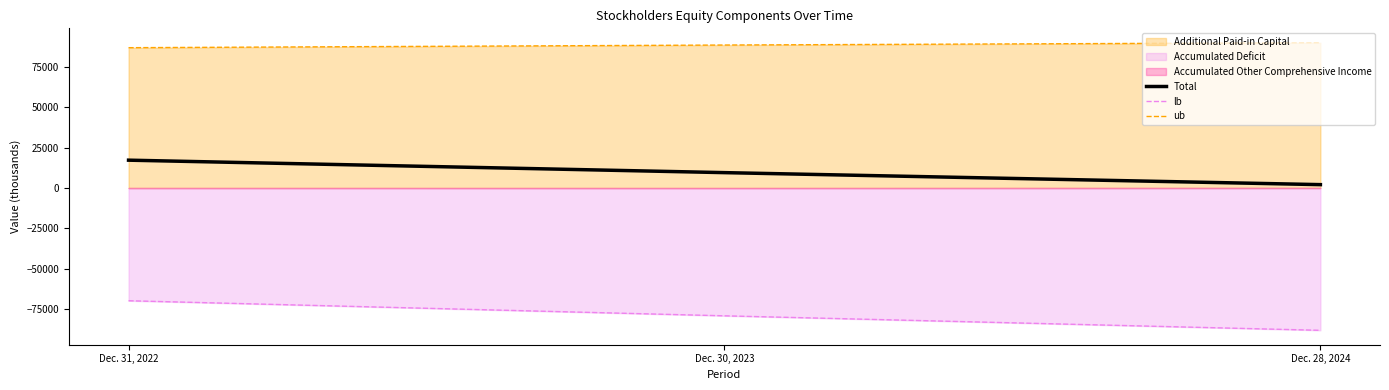

Rank the series by their average value, from lowest to highest.

lb, Total, ub